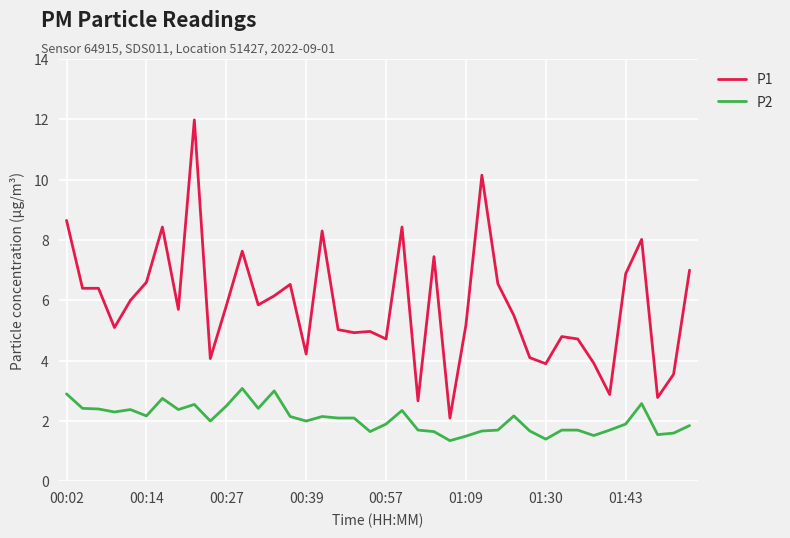

What is the difference between the second highest and second lowest values in the P2 series?

1.6